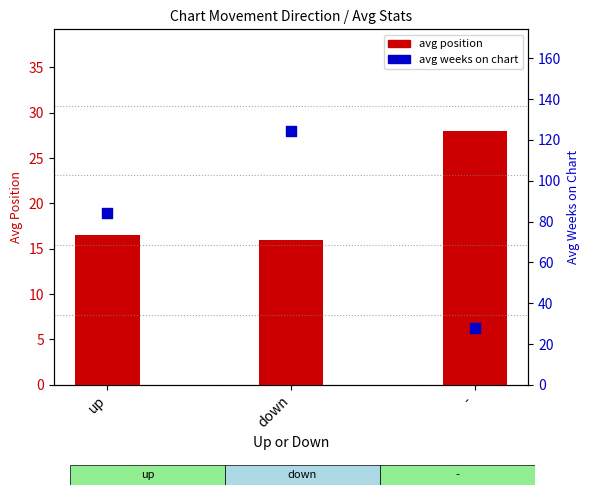

Which series has the largest total across all categories?

avg weeks on chart